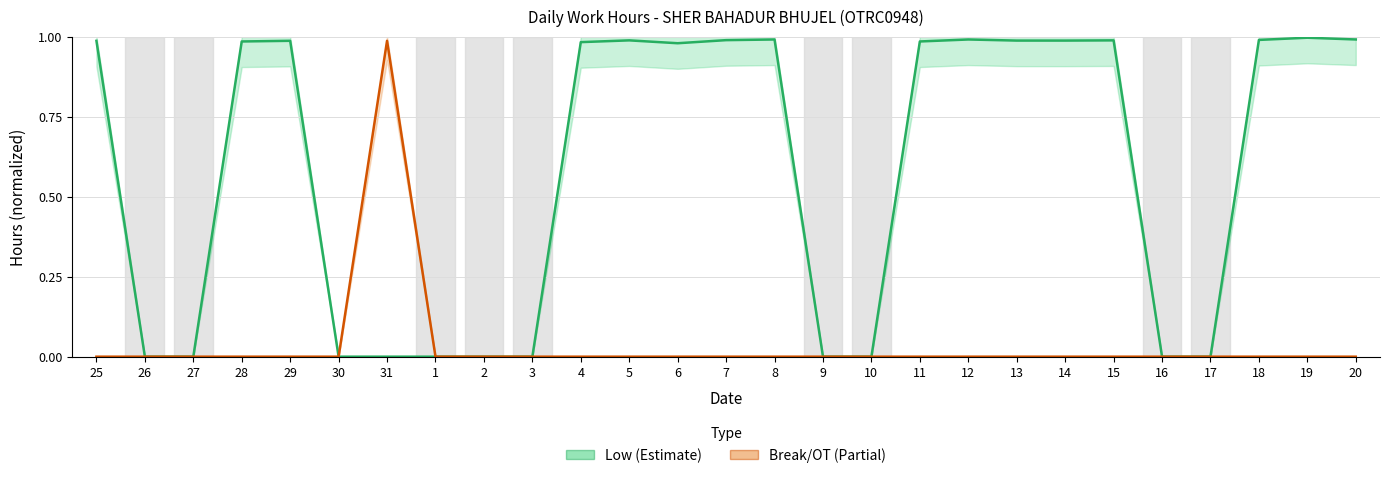

True or false: Break/OT (hours) and Low (hours) cross at least once.

False